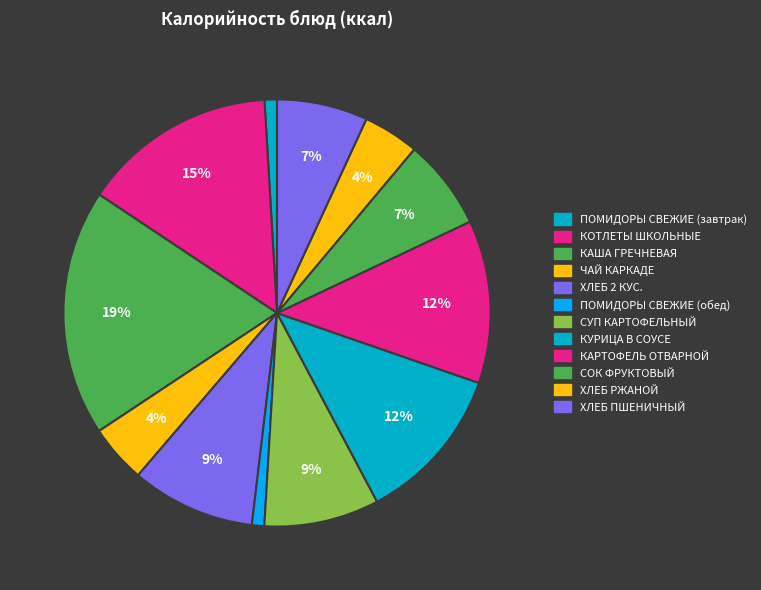

To the nearest percent, what is the difference between the КУРИЦА В СОУСЕ and ХЛЕБ ПШЕНИЧНЫЙ slice percentages?

5%